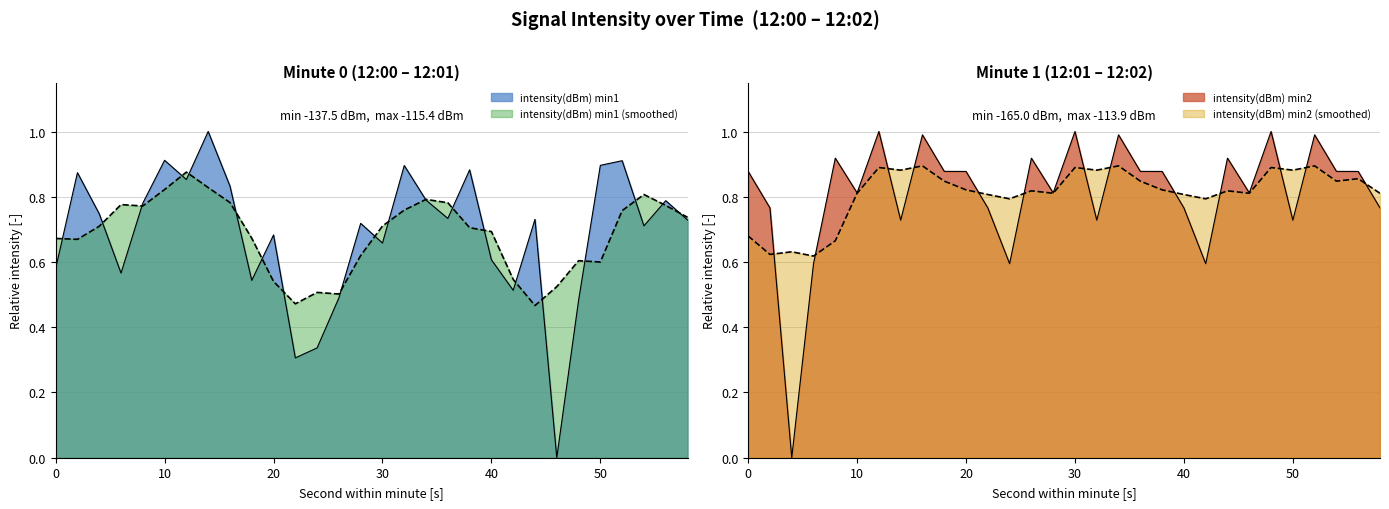

Rank the series at 24 from highest to lowest value.

intensity(dBm) min2, intensity(dBm) min1